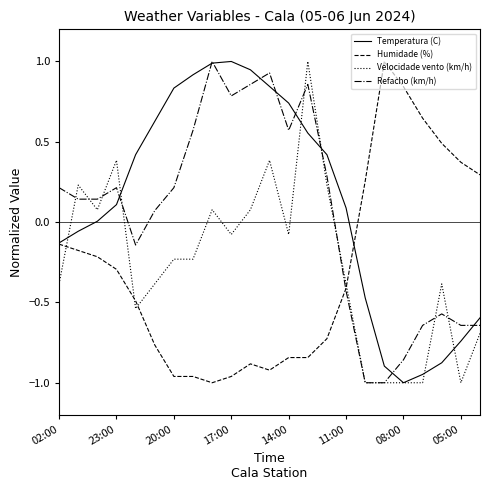

What is the maximum value shown in the chart?

1.0